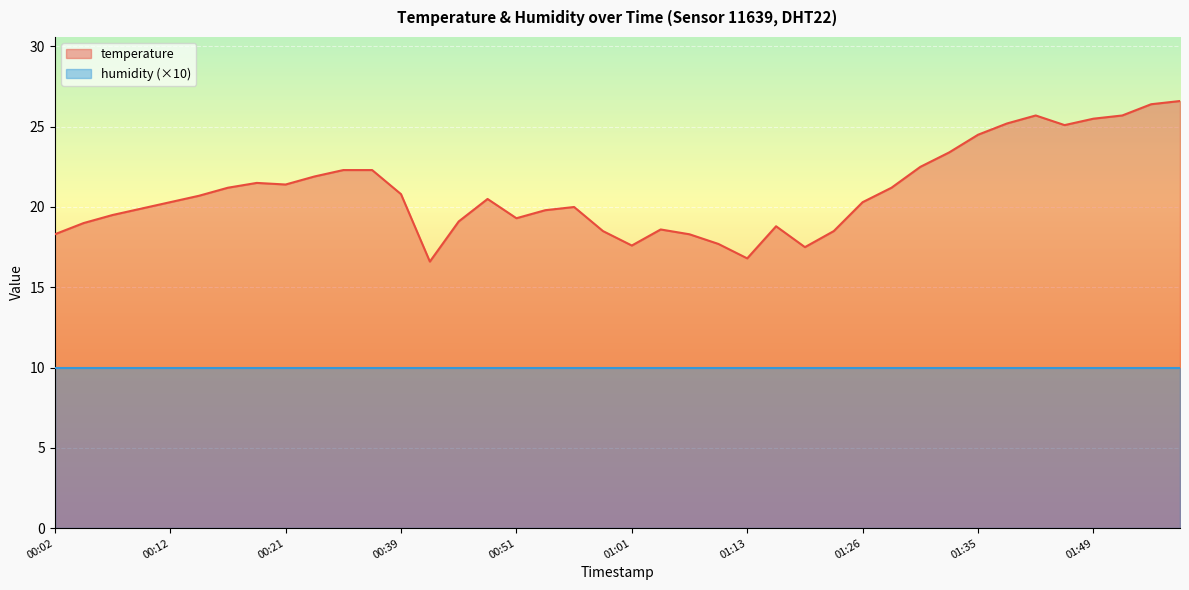

How many points are higher than both their immediate neighbors (excluding endpoints)?

6